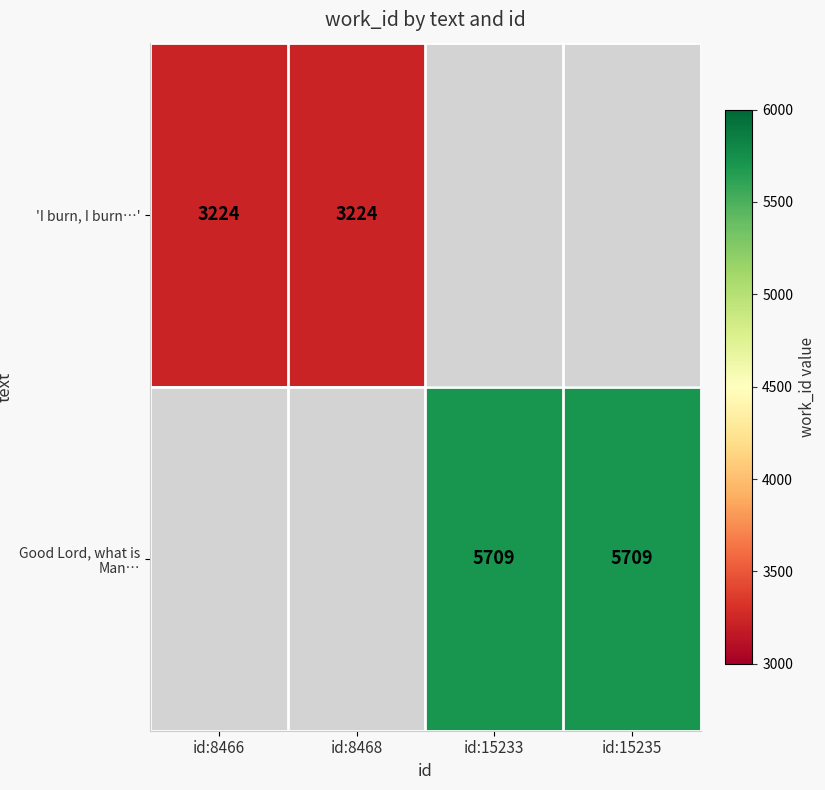

The value of Good Lord, what is Man… at id:15233 is 5709. True or false?

True